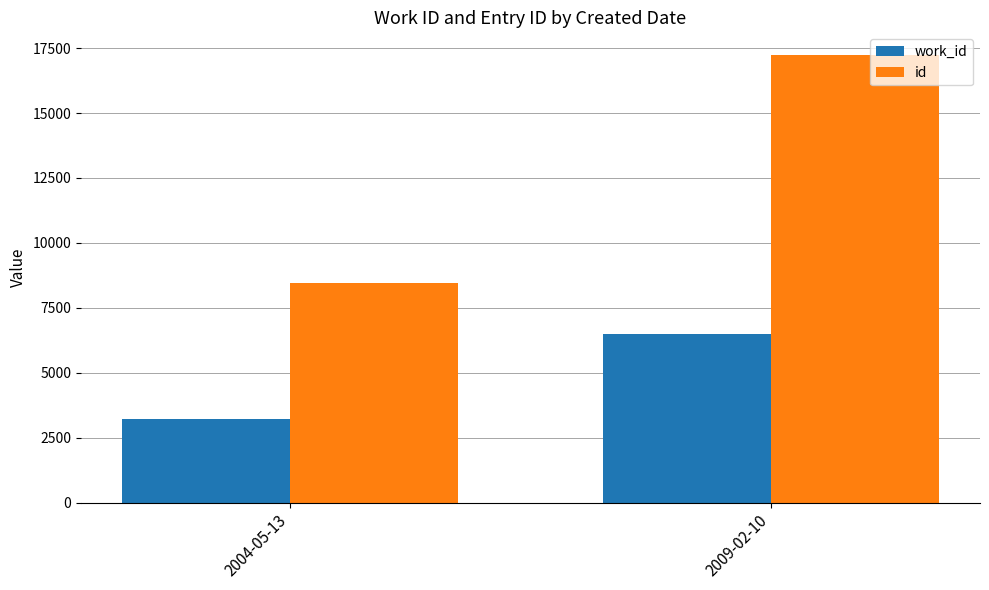

Which label corresponds to the largest value in the chart?

2009-02-10